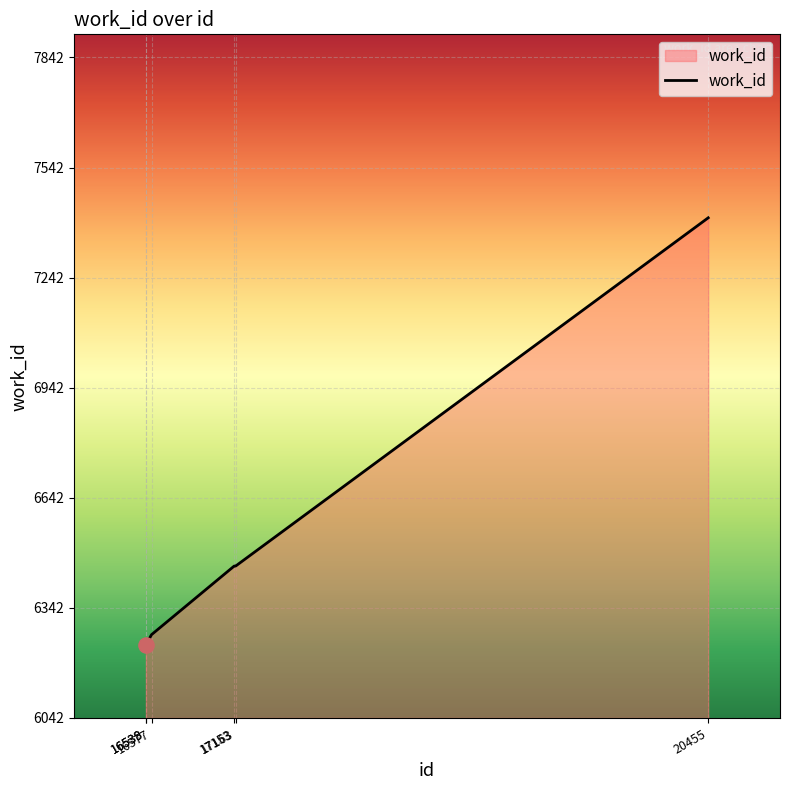

Which has a higher value, 16577 or 20455?

20455